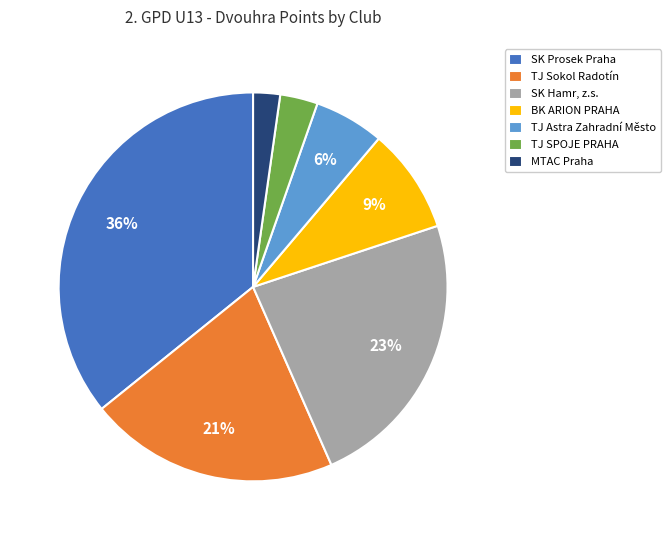

Combined, do MTAC Praha and TJ Astra Zahradní Město account for over 50%?

No